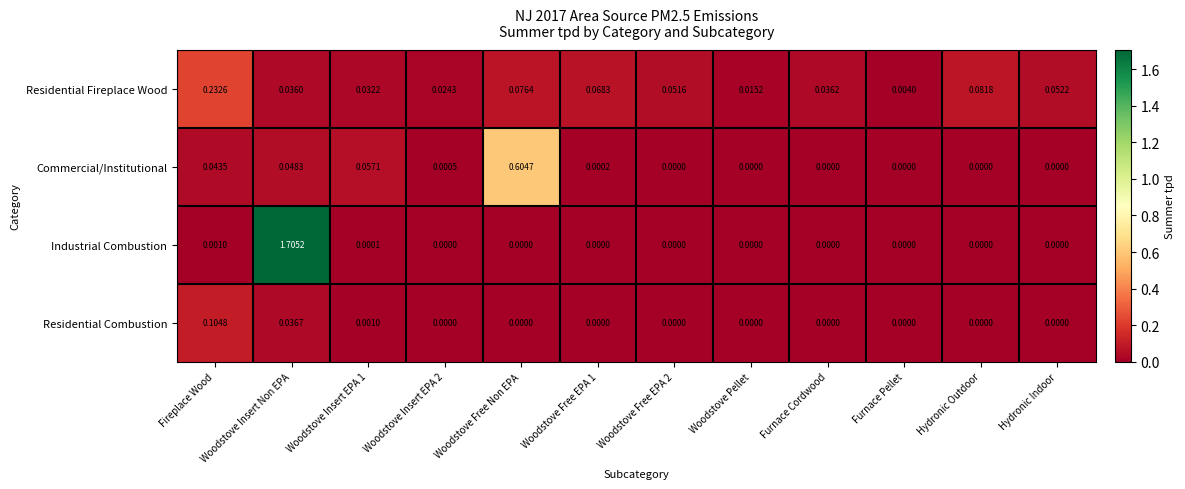

List the series in order of their peak value, lowest first.

Residential Combustion, Residential Fireplace Wood, Commercial/Institutional, Industrial Combustion